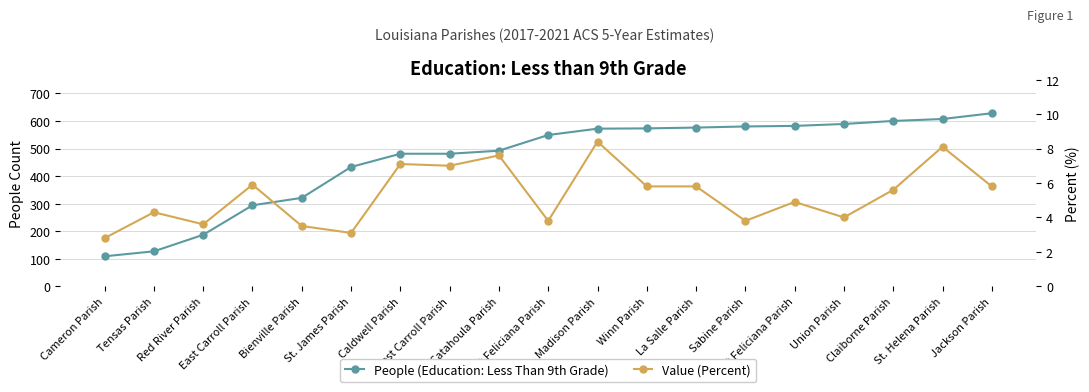

What is the label of the 2nd point from the right?

St. Helena Parish